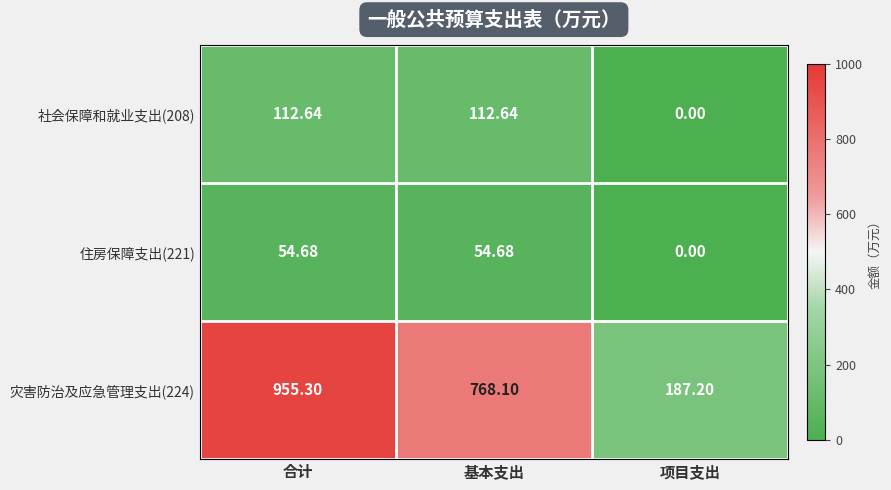

What is the greatest value displayed?

955.3